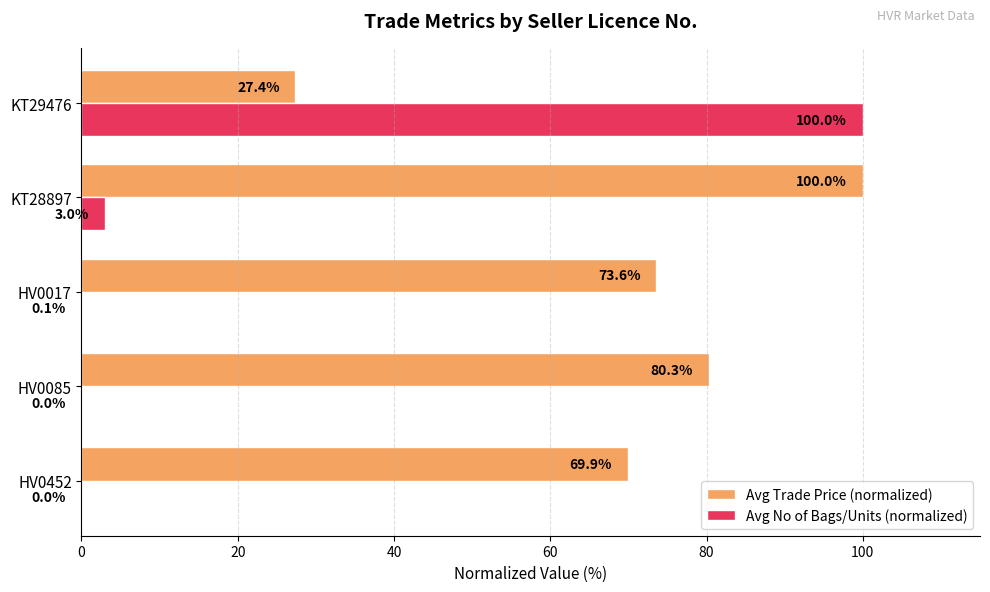

What is the sum of the Avg Trade Price (normalized) values at HV0452 and KT29476?

97.3